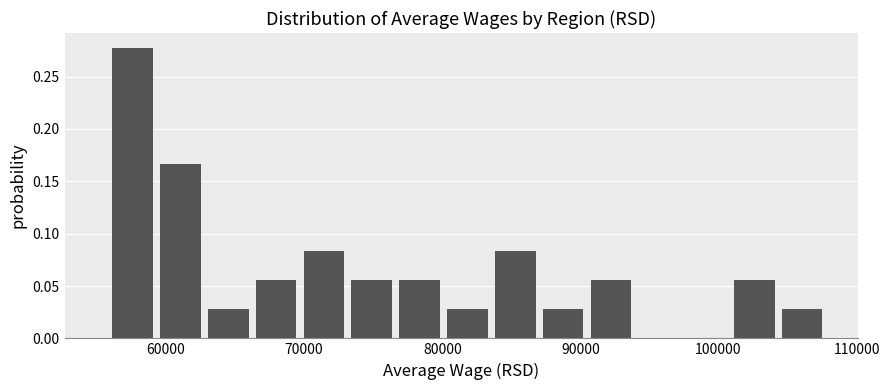

Around what value on the x-axis is the tallest bar? Give the approximate position of its centre, as read against the axis.

58000